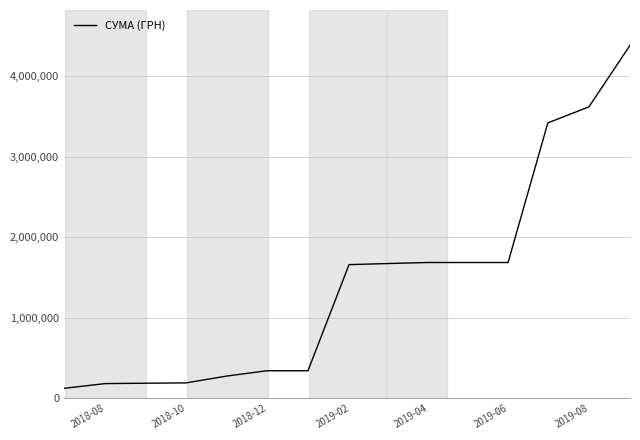

What is the difference between the second highest and second lowest values?

3437240.5